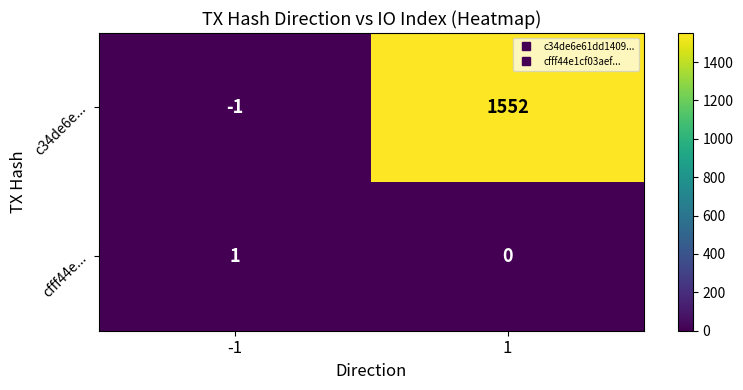

Reading right to left, extract all data points from this chart.

c34de6e...: 1552	-1
cfff44e...: 0	1